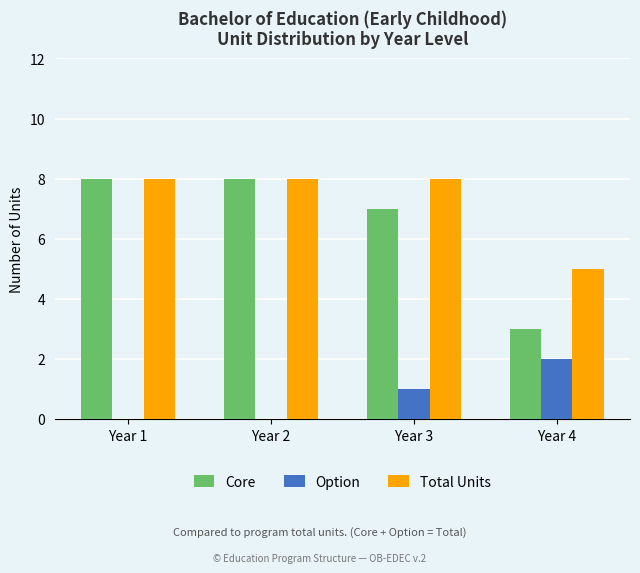

What is the total value across all series at Year 2?

16